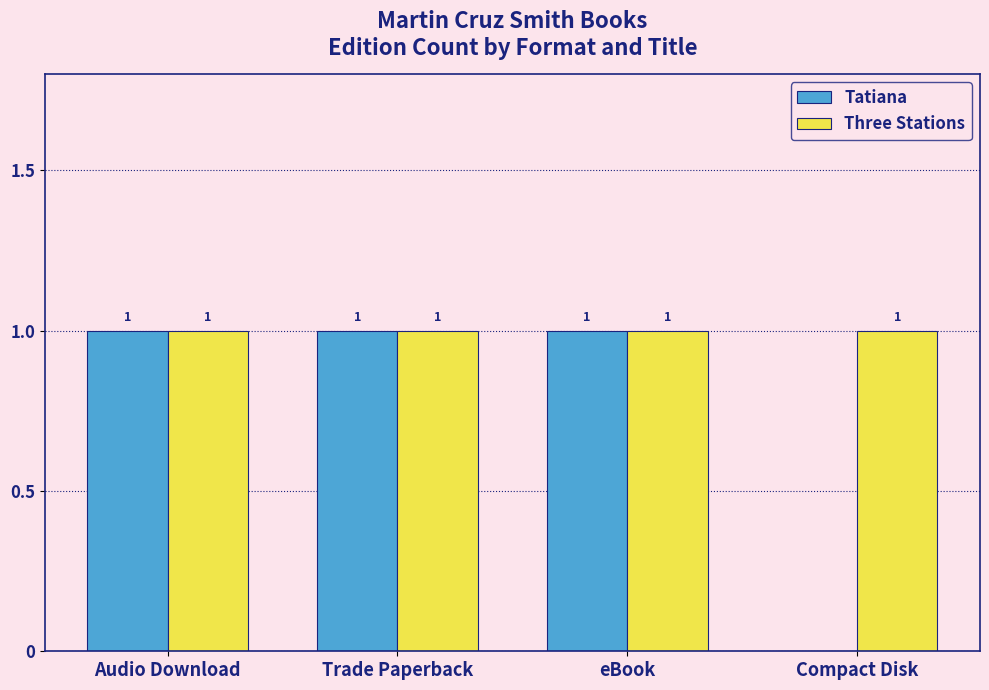

Are the bars horizontal?

No